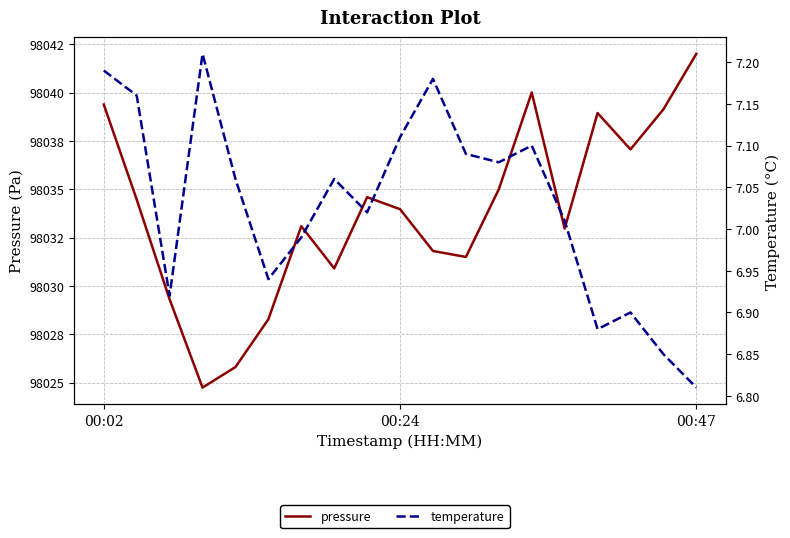

The temperature series shows 1.9 at 3. True or false?

False